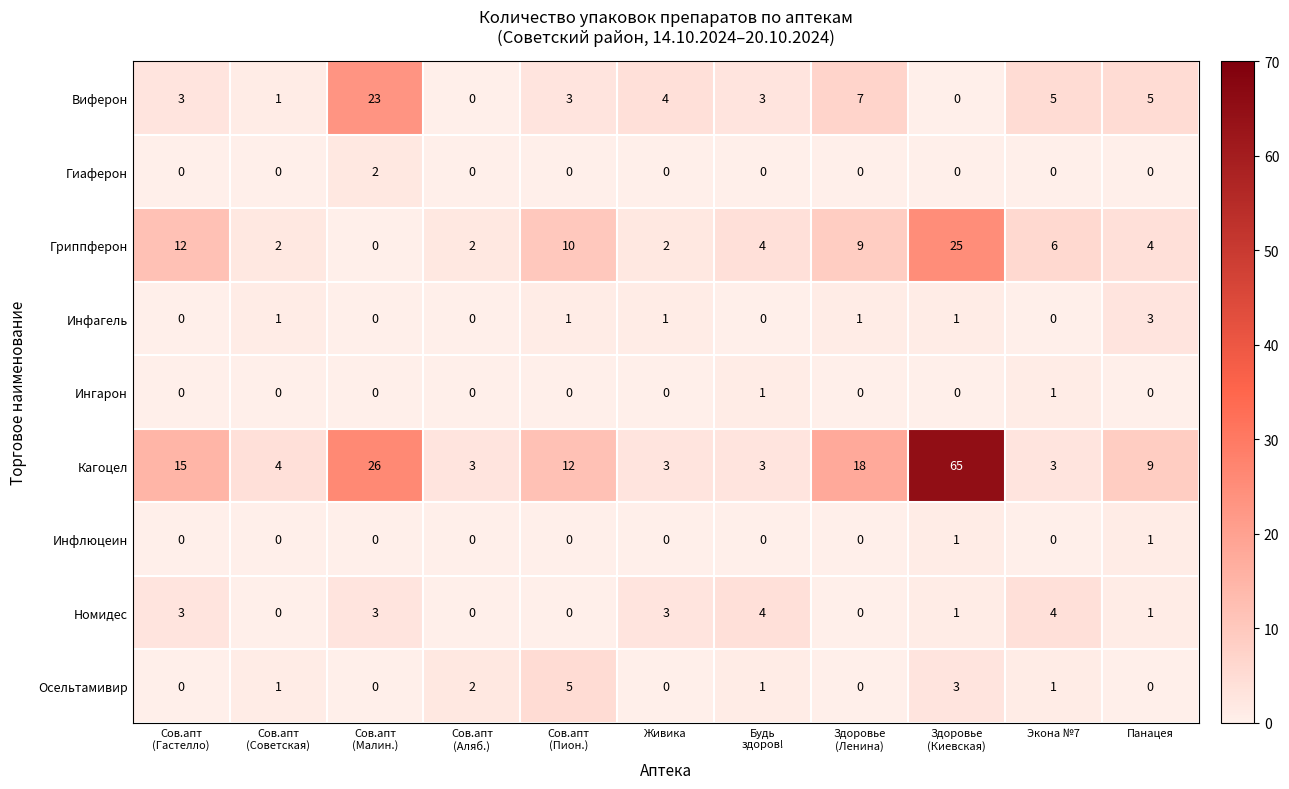

Count the number of data series in this chart.

9